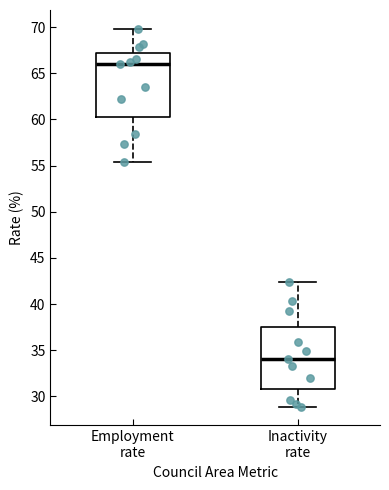

Reading left to right, transcribe this box plot: for each box, give where its median line is, the range the box spans, and where its two whiskers end, as read against the y-axis. The values are not printed on the chart, so give them approximately, as read against the axis.

Employment rate: median 66.0, box 60.5 to 67.0, whiskers 55.5 to 70.0
Inactivity rate: median 34.0, box 31.0 to 37.5, whiskers 29.0 to 42.5